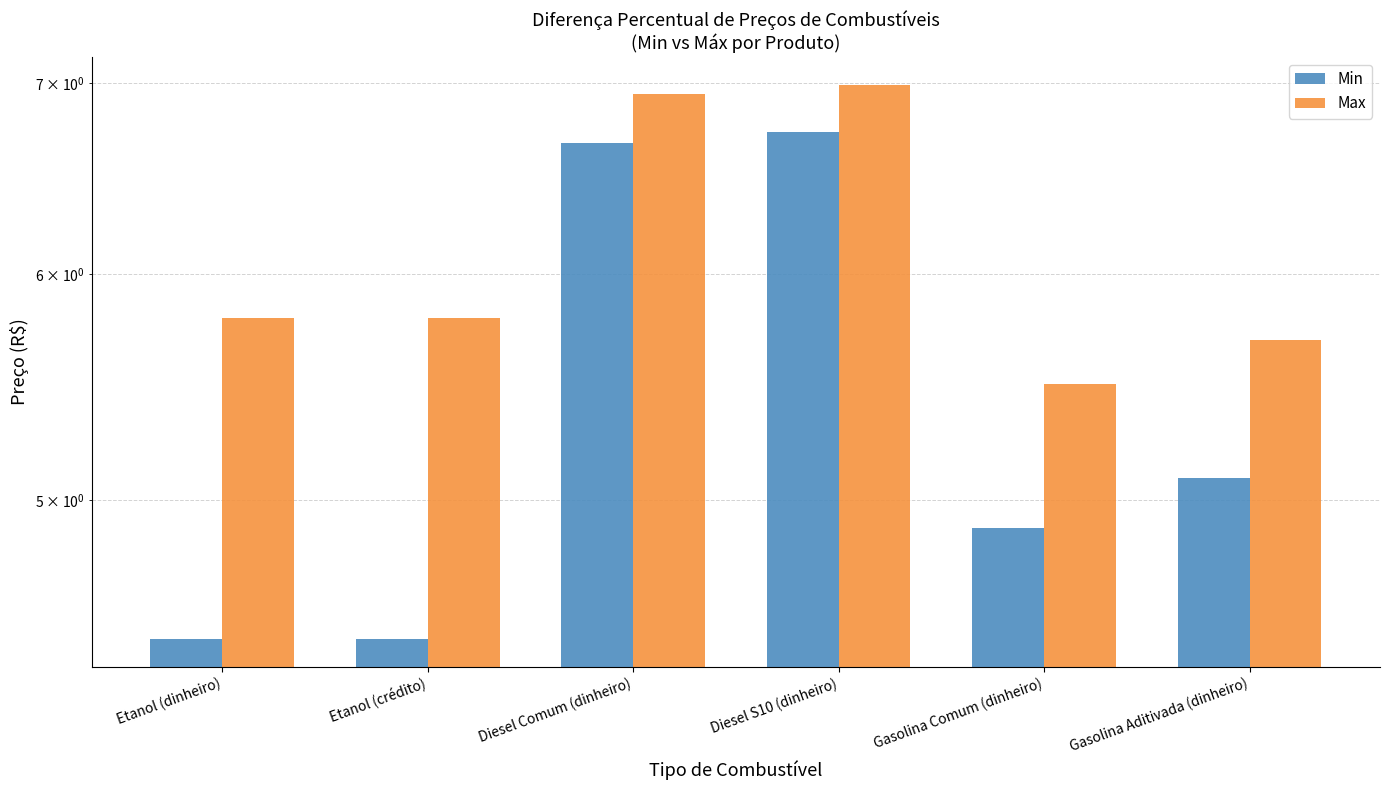

Read the Min value at Etanol (dinheiro).

4.5